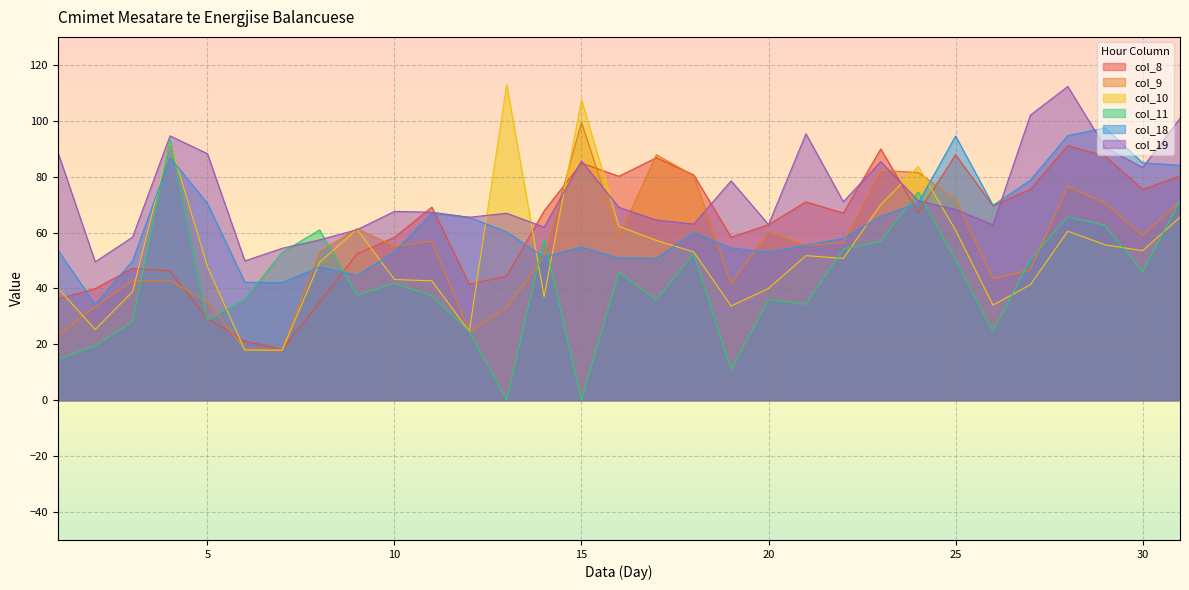

Is it true that col_10 equals 30.5 at 6?

False